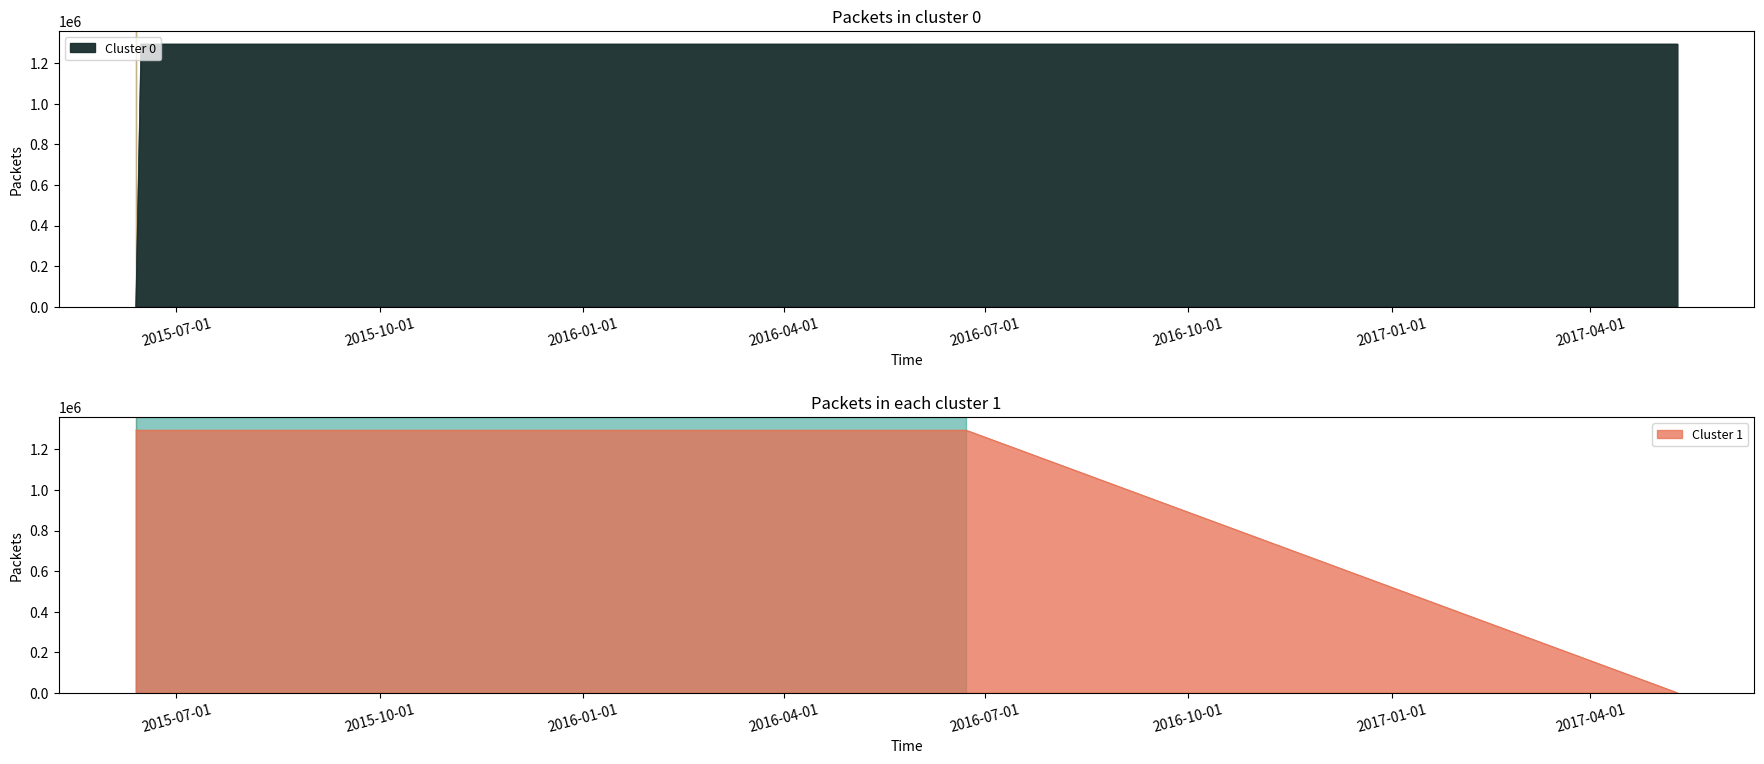

The Cluster 0 series shows -621495 at 2015-06-12 14:18:59. True or false?

False